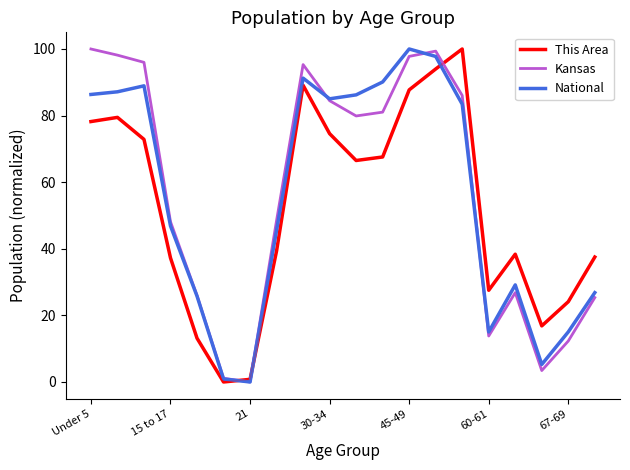

What is the maximum value for This Area?

100.0